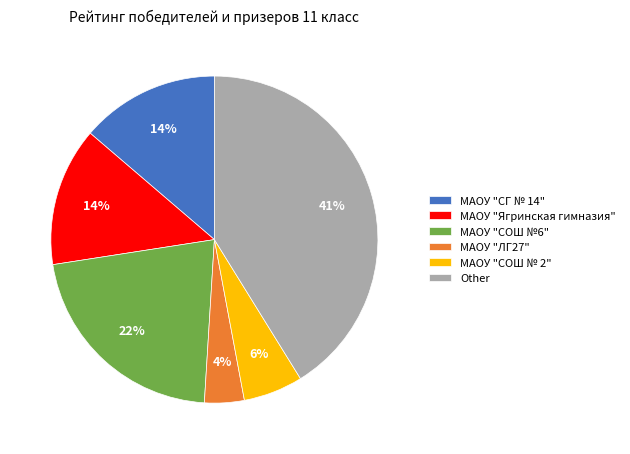

Which slice is the smallest?

МАОУ "ЛГ27"